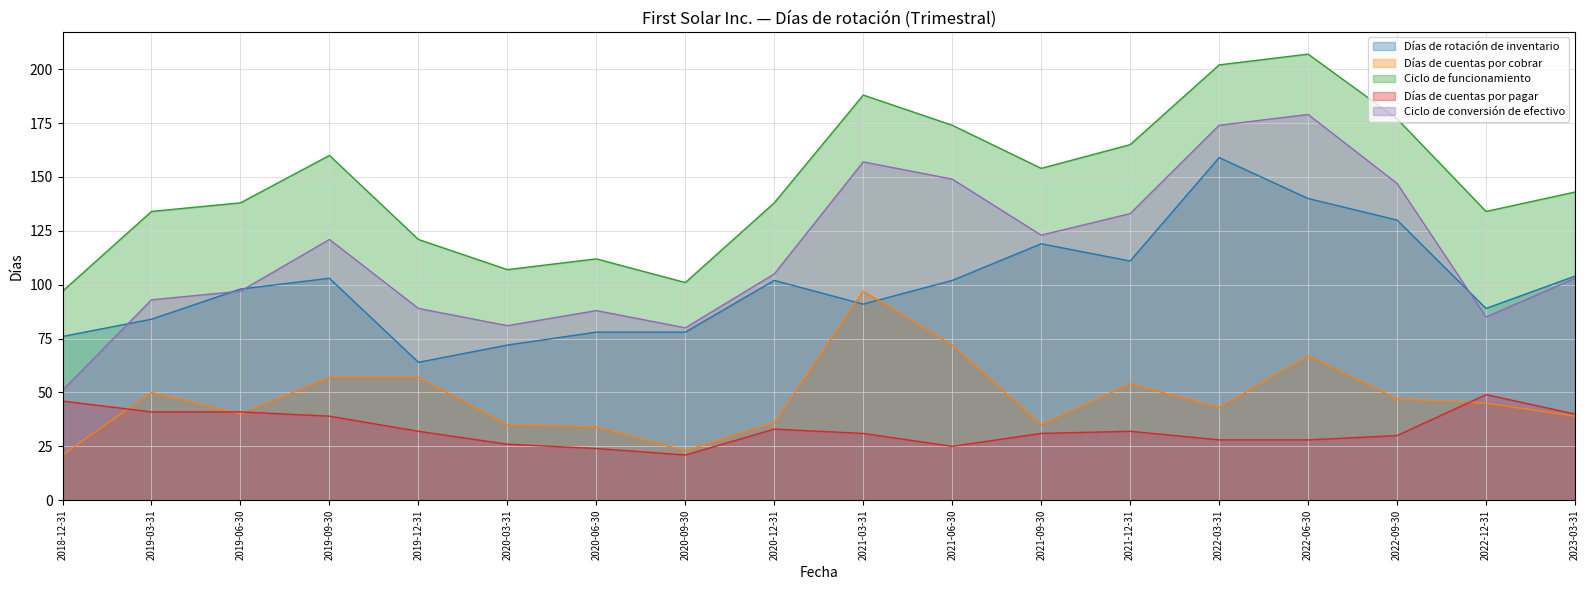

At which label is Días de cuentas por cobrar closest to 59?

2019-12-31